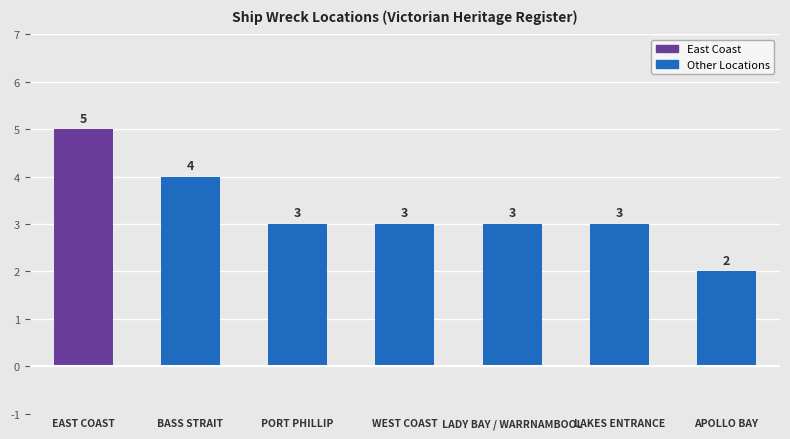

What is the smallest value displayed?

2